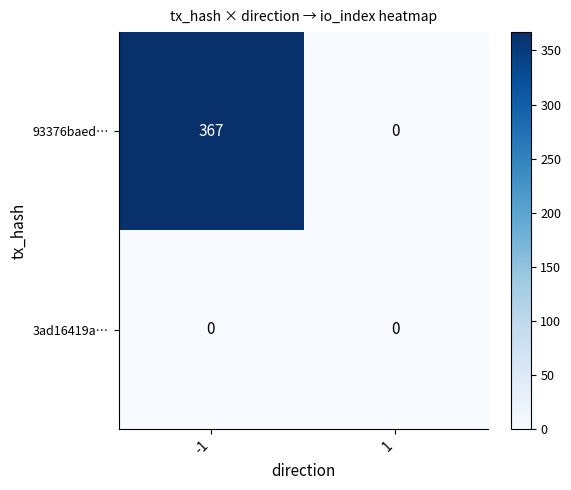

Which series has the largest range (max minus min)?

93376baed…